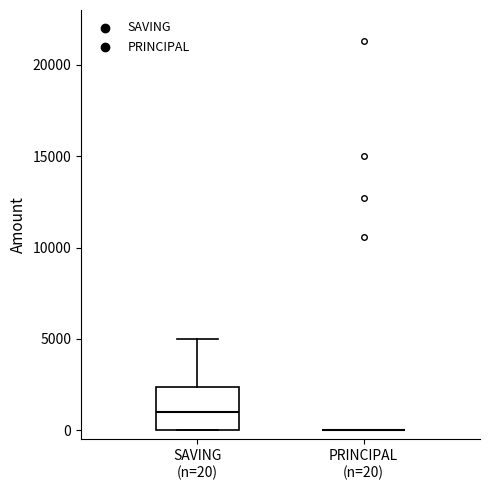

Where does the median line of the box for SAVING (n=20) sit on the y-axis? The values are not printed on the chart, so give them approximately, as read against the axis.

1000